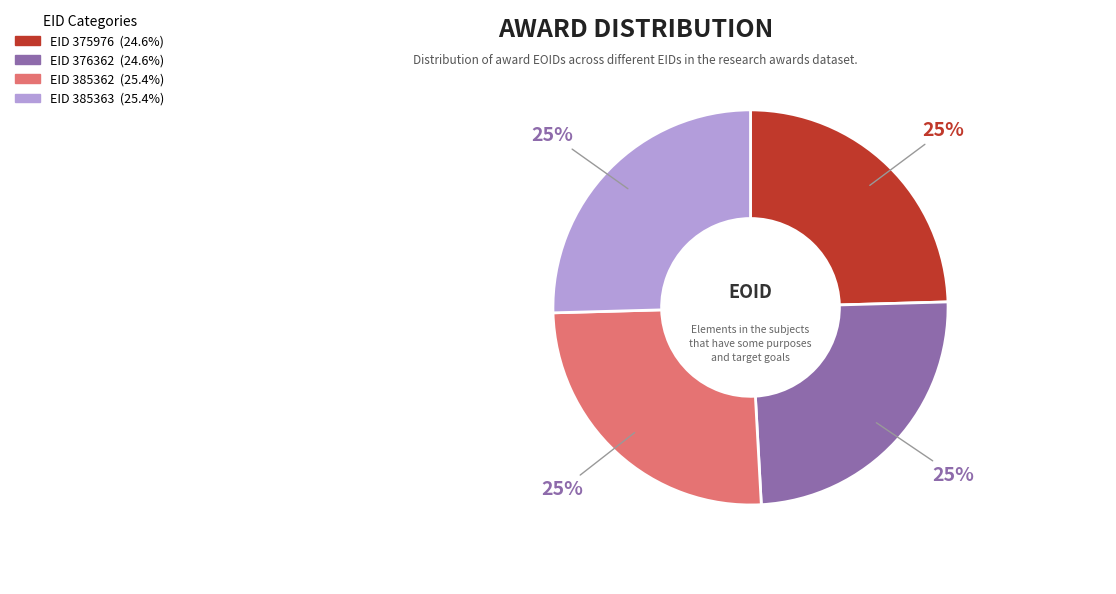

To the nearest percent, what is the average slice percentage?

25%